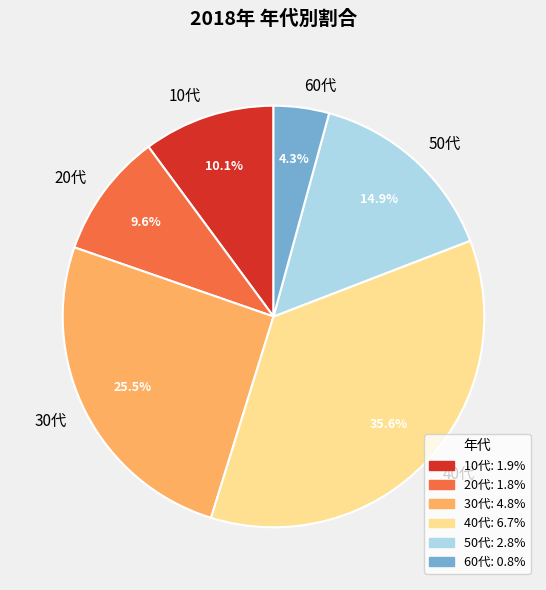

How many segments does this pie chart have?

6